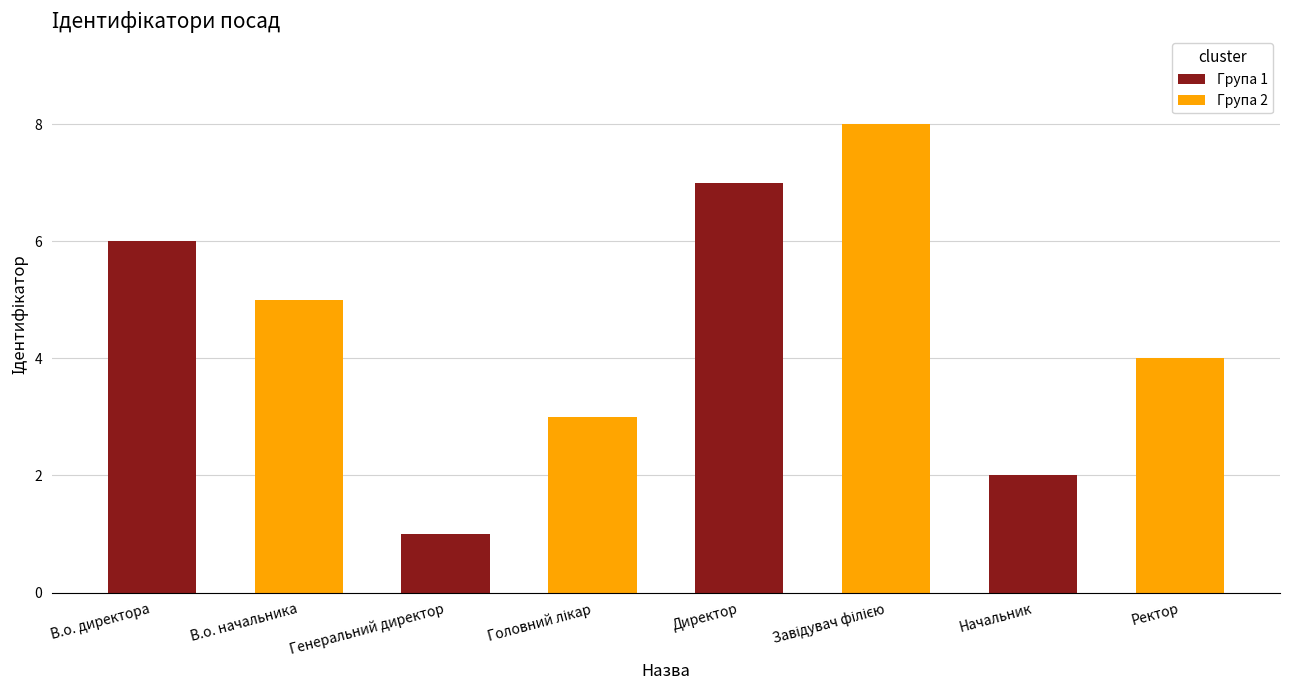

How many data points does each series have?

4